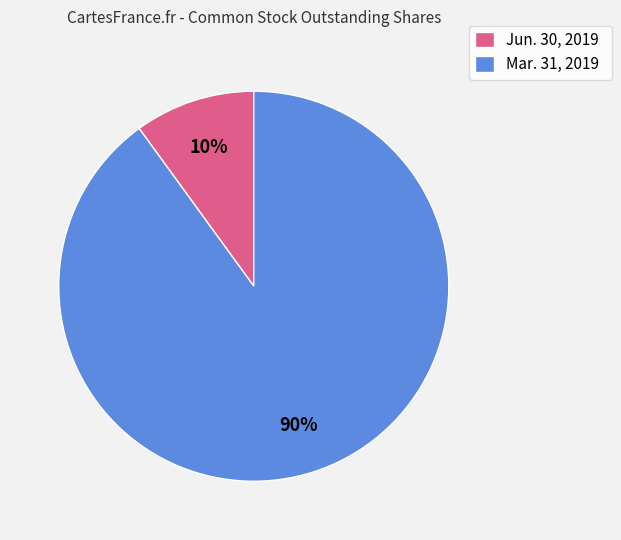

Is there a majority slice in this chart?

Yes